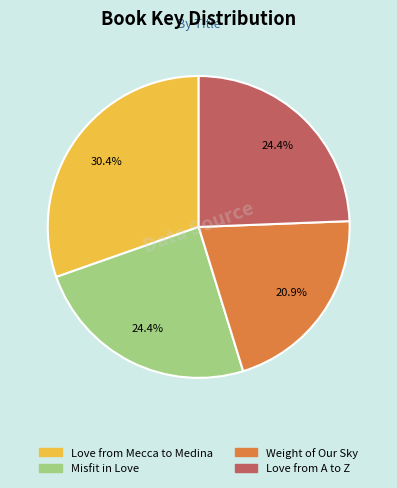

To the nearest percent, what portion does Love from Mecca to Medina represent?

30%